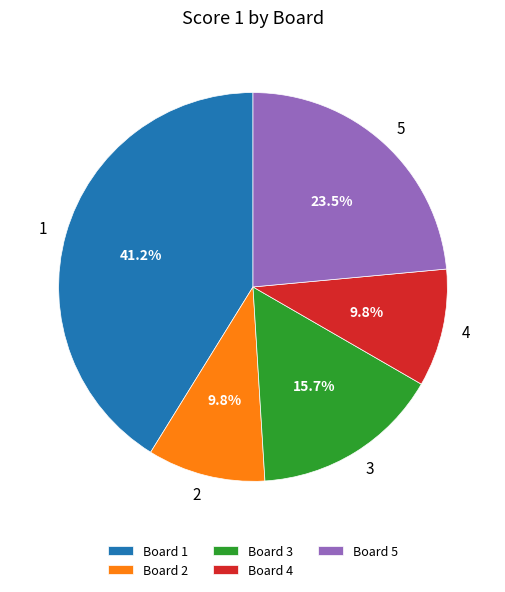

Which slice is the largest?

Board 1